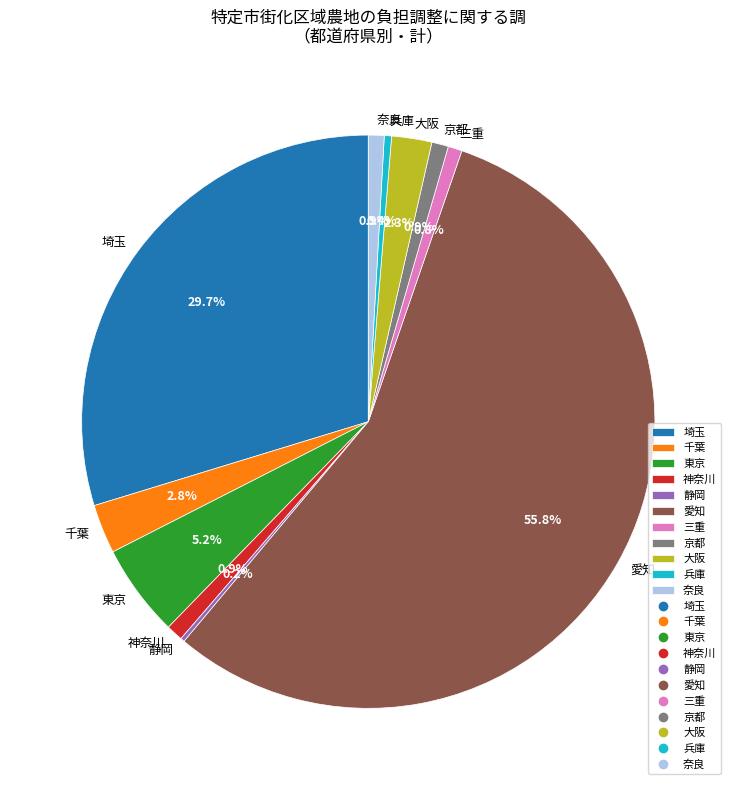

Is it true that 三重 is 1% of the pie?

True